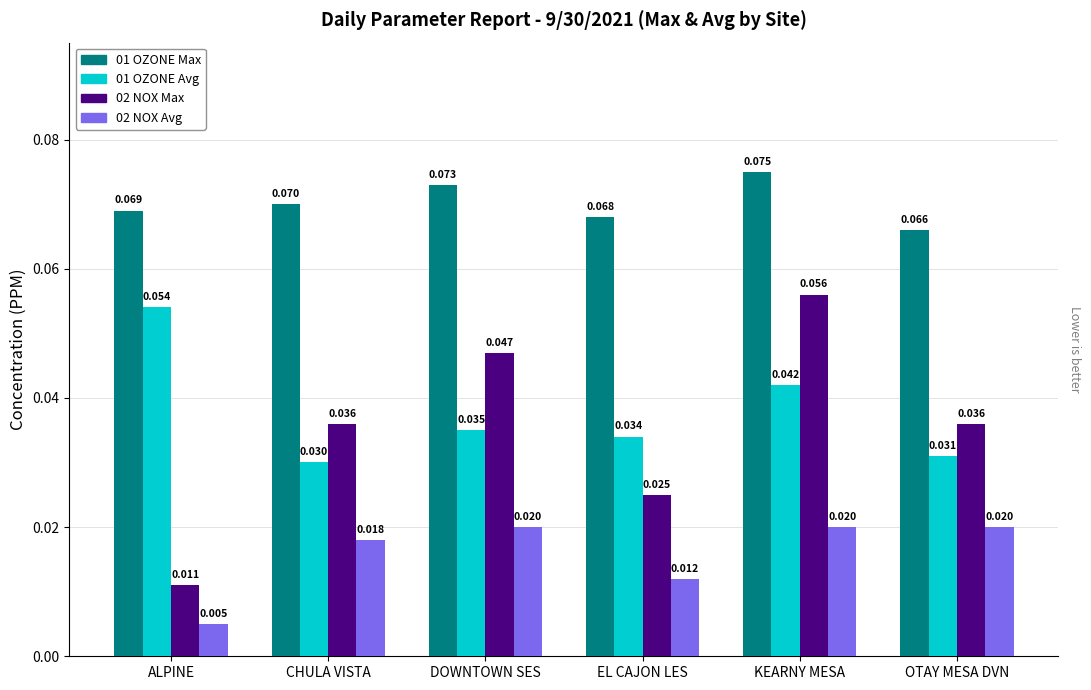

Is the value of 02 NOX Avg at OTAY MESA DVN greater than the value of 01 OZONE Avg at CHULA VISTA?

No